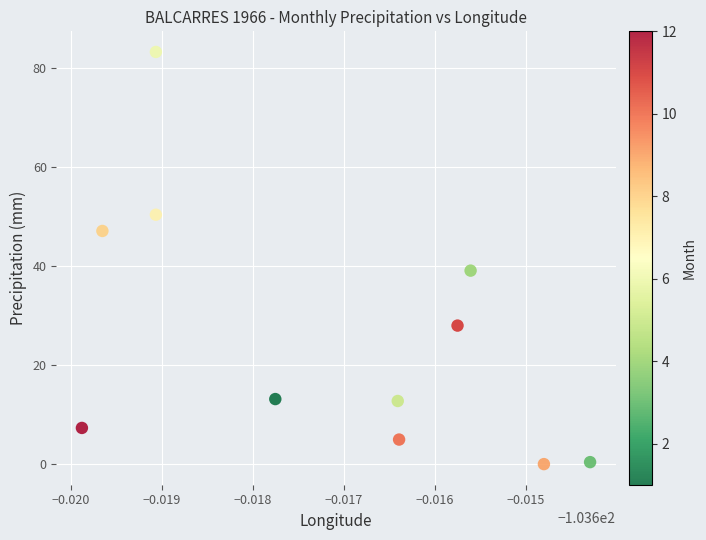

What Y value in the scatter plot is closest to 41?

39.0